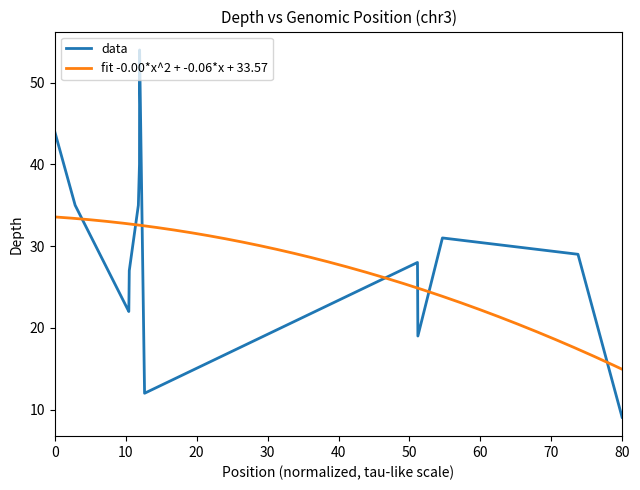

What is the highest value of the data series?

54